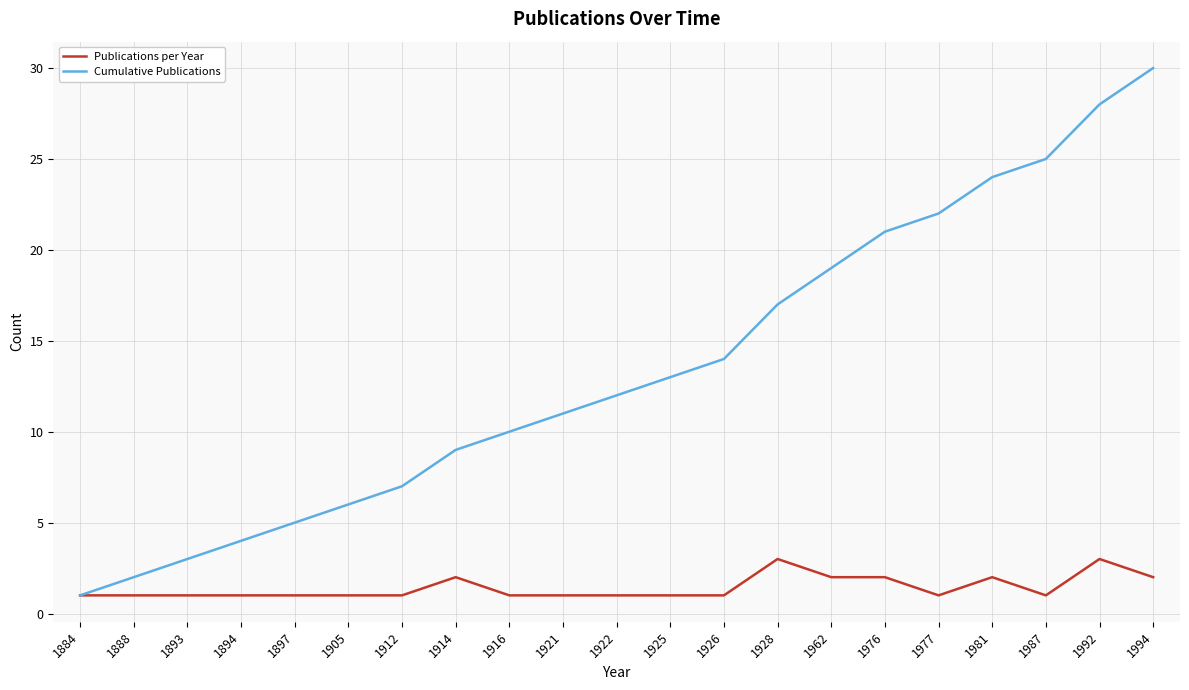

Is the value of Cumulative Publications at 1977 greater than the value of Publications per Year at 1926?

Yes